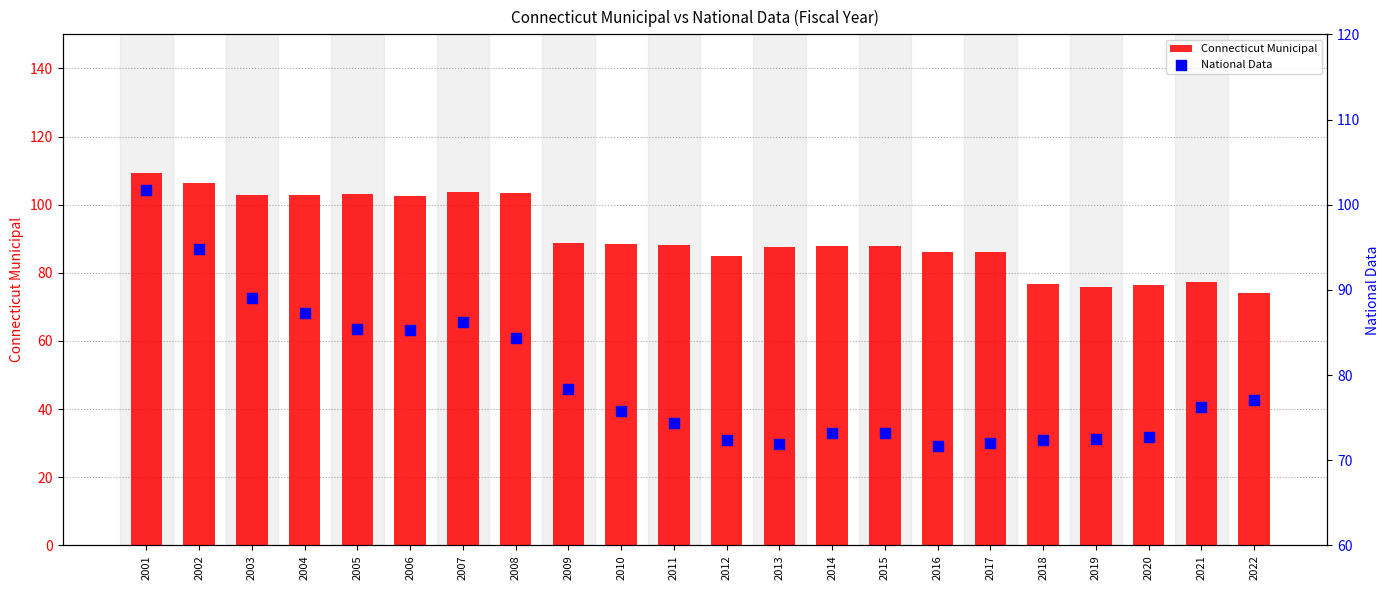

What is the total value across all series at 2017?

158.2